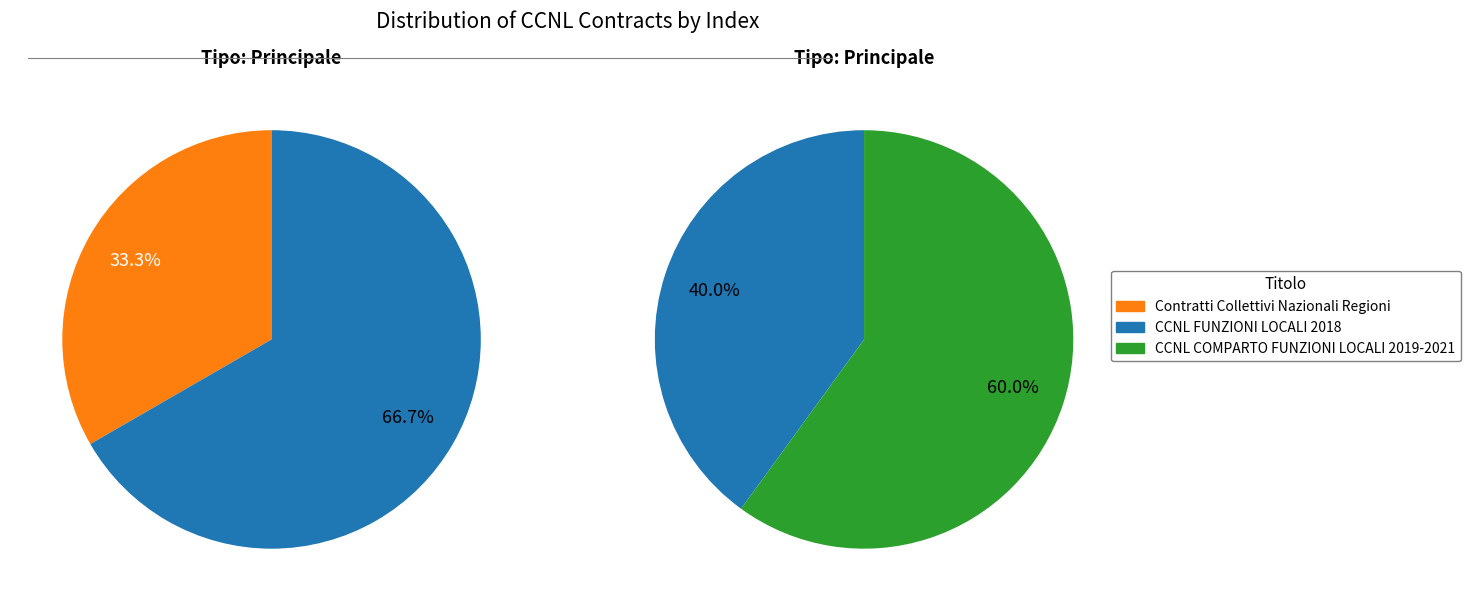

What is the change in value from CCNL FUNZIONI LOCALI 2018 to CCNL COMPARTO FUNZIONI LOCALI 2019-2021?

+1